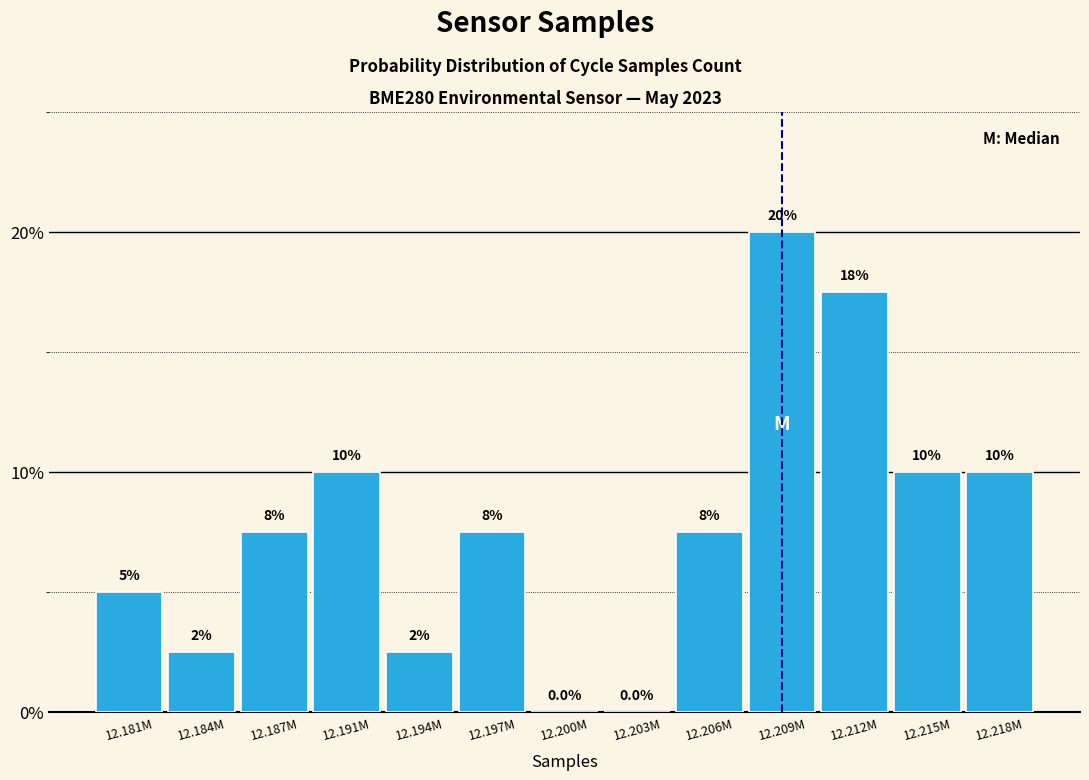

Reading right to left, extract all data points from this chart.

12.218M=10.0	12.215M=10.0	12.212M=17.5	12.209M=20.0	12.206M=7.5	12.203M=0.0	12.200M=0.0	12.197M=7.5	12.194M=2.5	12.191M=10.0	12.187M=7.5	12.184M=2.5	12.181M=5.0